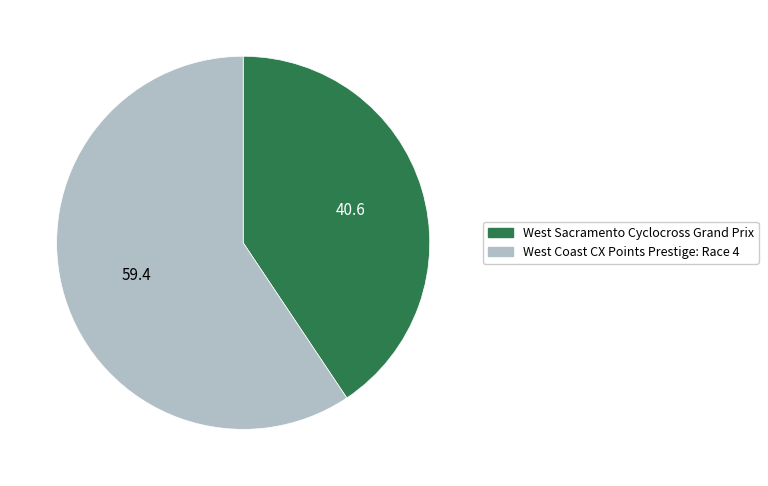

What is the majority slice?

West Coast CX Points Prestige: Race 4